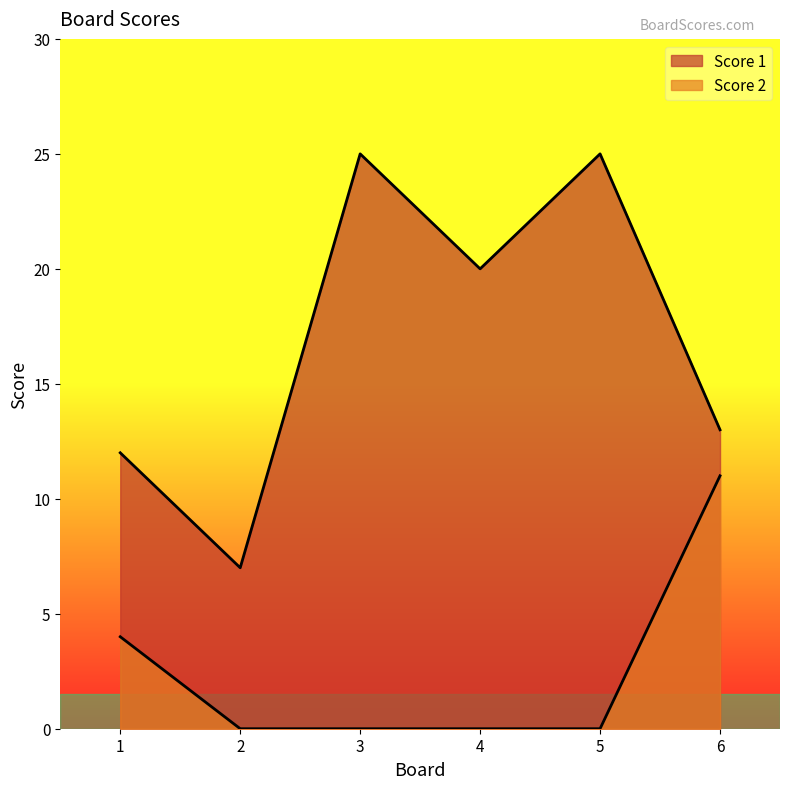

What is the difference between the maximum and second lowest values in the Score 2 series?

11